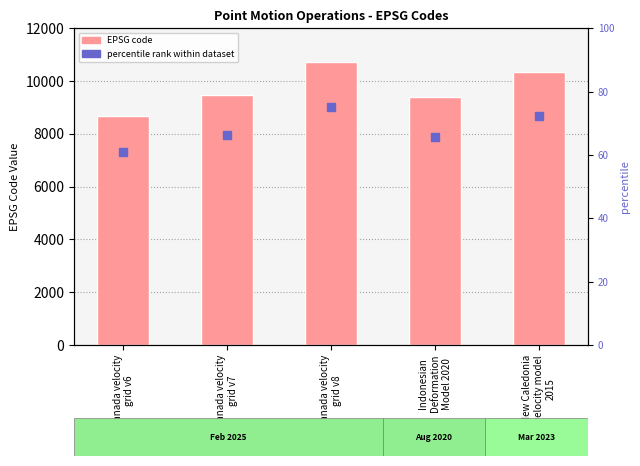

Which series has the widest spread of Y values?

CODE